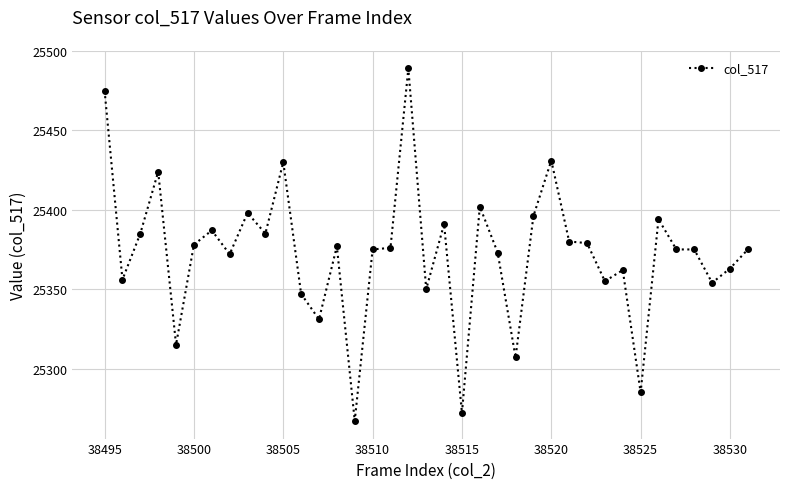

What is the difference between the second highest and minimum values?

208